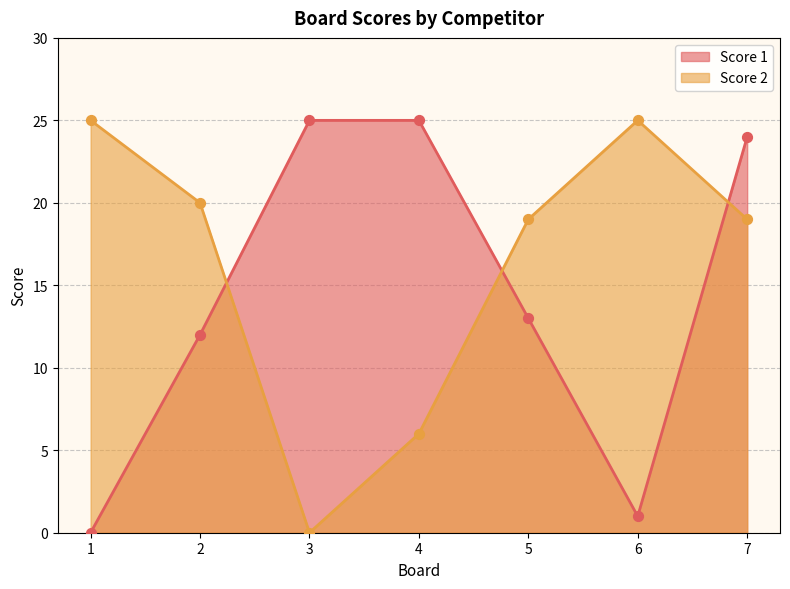

Which series has the largest total across all categories?

Score 2